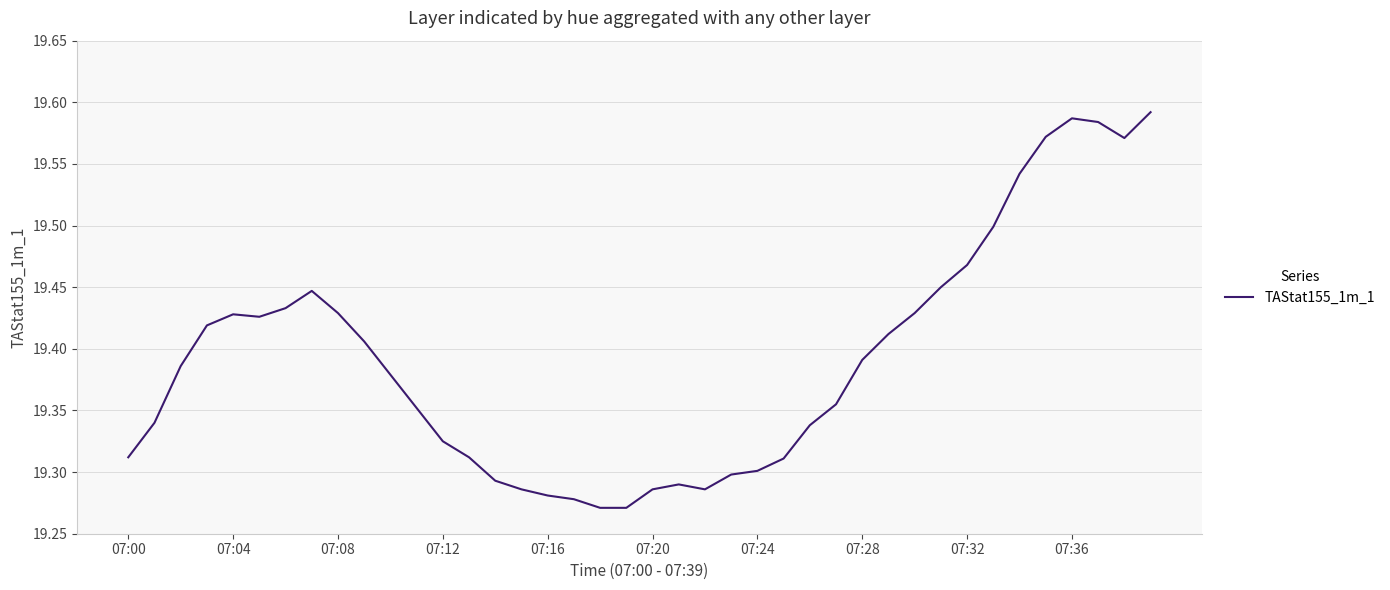

What is the difference between the maximum and minimum values?

0.3